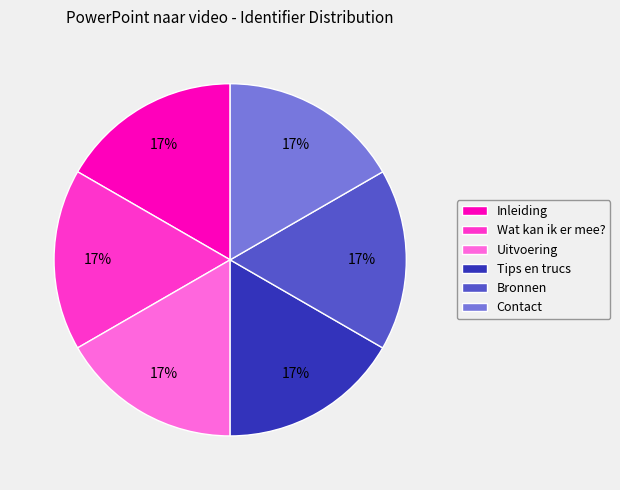

Is there any slice that represents more than half of the pie?

No